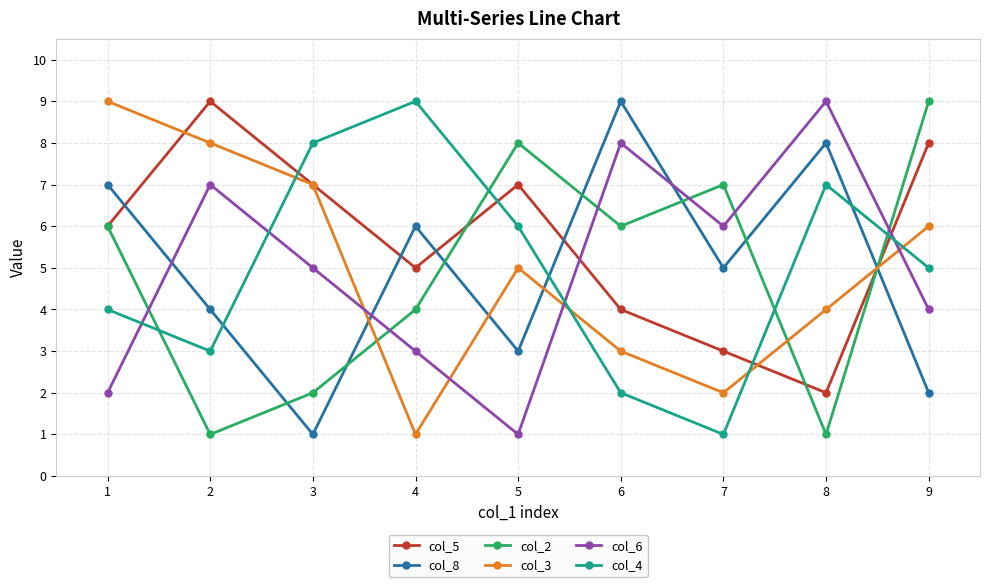

How many series are shown in this chart?

6